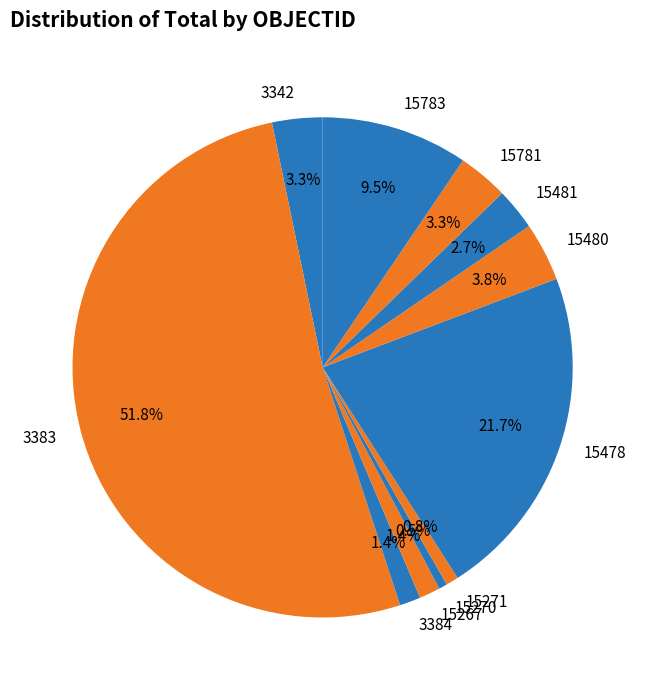

Which category has the biggest portion of the pie?

3383